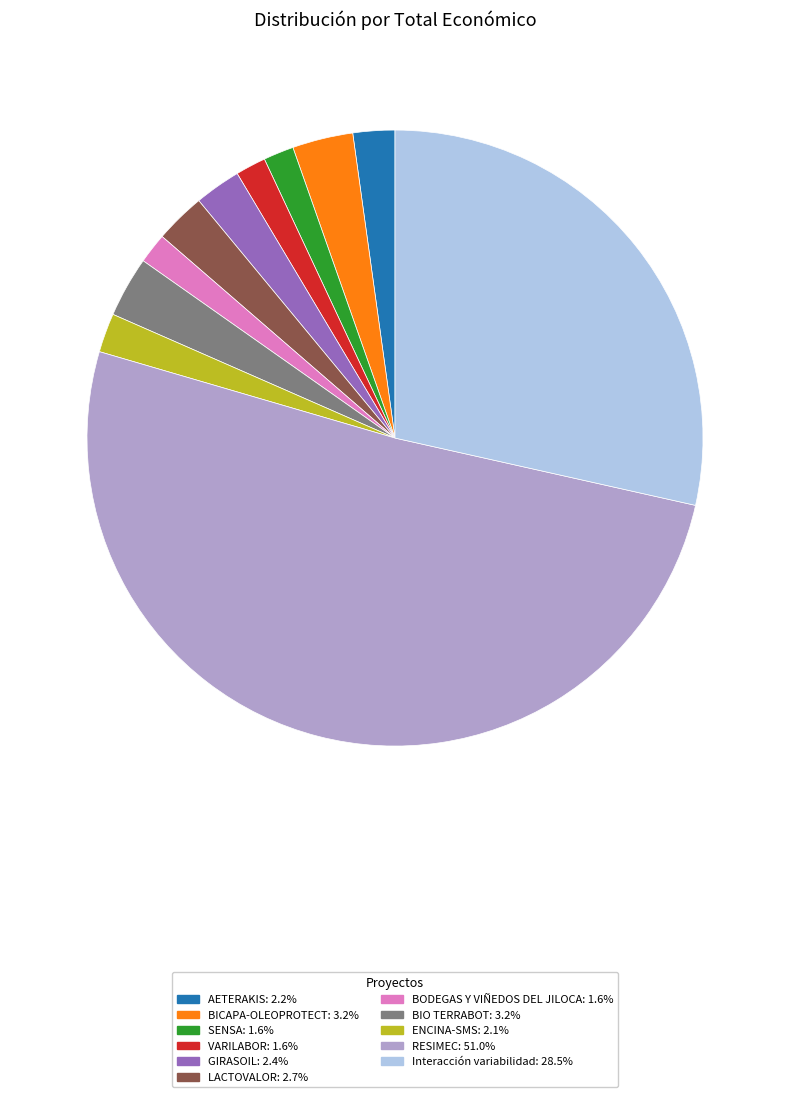

What is the ratio of the value at BICAPA-OLEOPROTECT: 3.2% to the value at LACTOVALOR: 2.7%?

1.2